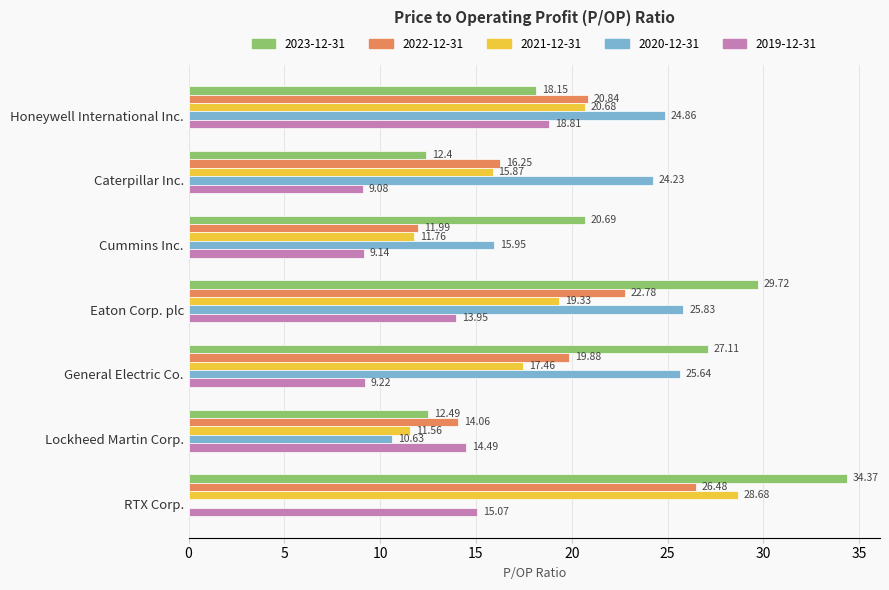

The value of 2019-12-31 at Cummins Inc. is 15.9. True or false?

False